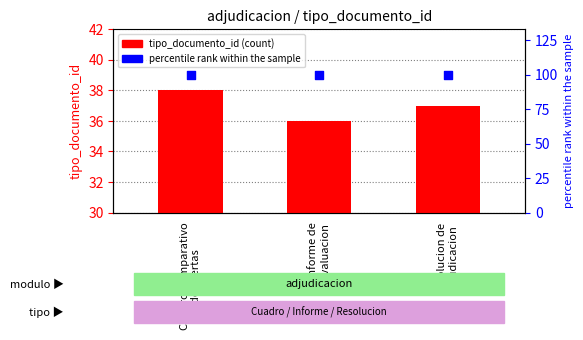

What are all the series names shown in the legend?

tipo_documento_id, percentile rank